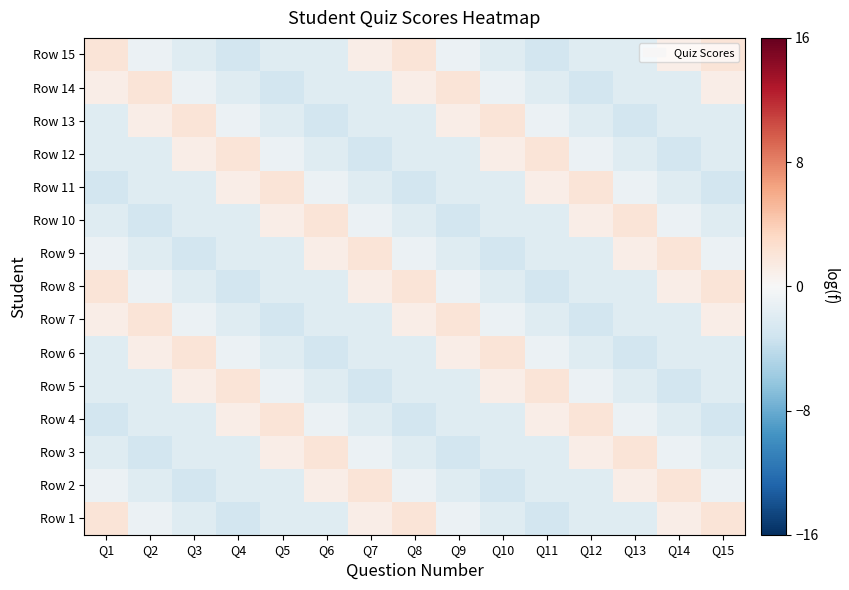

Reading left to right, what are all the values shown in this chart?

Row 1: Q1=2	Q2=-1	Q3=-2	Q4=-3	Q5=-2	Q6=-2	Q7=1	Q8=2	Q9=-1	Q10=-2	Q11=-3	Q12=-2	Q13=-2	Q14=1	Q15=2
Row 2: Q1=-1	Q2=-2	Q3=-3	Q4=-2	Q5=-2	Q6=1	Q7=2	Q8=-1	Q9=-2	Q10=-3	Q11=-2	Q12=-2	Q13=1	Q14=2	Q15=-1
Row 3: Q1=-2	Q2=-3	Q3=-2	Q4=-2	Q5=1	Q6=2	Q7=-1	Q8=-2	Q9=-3	Q10=-2	Q11=-2	Q12=1	Q13=2	Q14=-1	Q15=-2
Row 4: Q1=-3	Q2=-2	Q3=-2	Q4=1	Q5=2	Q6=-1	Q7=-2	Q8=-3	Q9=-2	Q10=-2	Q11=1	Q12=2	Q13=-1	Q14=-2	Q15=-3
Row 5: Q1=-2	Q2=-2	Q3=1	Q4=2	Q5=-1	Q6=-2	Q7=-3	Q8=-2	Q9=-2	Q10=1	Q11=2	Q12=-1	Q13=-2	Q14=-3	Q15=-2
Row 6: Q1=-2	Q2=1	Q3=2	Q4=-1	Q5=-2	Q6=-3	Q7=-2	Q8=-2	Q9=1	Q10=2	Q11=-1	Q12=-2	Q13=-3	Q14=-2	Q15=-2
Row 7: Q1=1	Q2=2	Q3=-1	Q4=-2	Q5=-3	Q6=-2	Q7=-2	Q8=1	Q9=2	Q10=-1	Q11=-2	Q12=-3	Q13=-2	Q14=-2	Q15=1
Row 8: Q1=2	Q2=-1	Q3=-2	Q4=-3	Q5=-2	Q6=-2	Q7=1	Q8=2	Q9=-1	Q10=-2	Q11=-3	Q12=-2	Q13=-2	Q14=1	Q15=2
Row 9: Q1=-1	Q2=-2	Q3=-3	Q4=-2	Q5=-2	Q6=1	Q7=2	Q8=-1	Q9=-2	Q10=-3	Q11=-2	Q12=-2	Q13=1	Q14=2	Q15=-1
Row 10: Q1=-2	Q2=-3	Q3=-2	Q4=-2	Q5=1	Q6=2	Q7=-1	Q8=-2	Q9=-3	Q10=-2	Q11=-2	Q12=1	Q13=2	Q14=-1	Q15=-2
Row 11: Q1=-3	Q2=-2	Q3=-2	Q4=1	Q5=2	Q6=-1	Q7=-2	Q8=-3	Q9=-2	Q10=-2	Q11=1	Q12=2	Q13=-1	Q14=-2	Q15=-3
Row 12: Q1=-2	Q2=-2	Q3=1	Q4=2	Q5=-1	Q6=-2	Q7=-3	Q8=-2	Q9=-2	Q10=1	Q11=2	Q12=-1	Q13=-2	Q14=-3	Q15=-2
Row 13: Q1=-2	Q2=1	Q3=2	Q4=-1	Q5=-2	Q6=-3	Q7=-2	Q8=-2	Q9=1	Q10=2	Q11=-1	Q12=-2	Q13=-3	Q14=-2	Q15=-2
Row 14: Q1=1	Q2=2	Q3=-1	Q4=-2	Q5=-3	Q6=-2	Q7=-2	Q8=1	Q9=2	Q10=-1	Q11=-2	Q12=-3	Q13=-2	Q14=-2	Q15=1
Row 15: Q1=2	Q2=-1	Q3=-2	Q4=-3	Q5=-2	Q6=-2	Q7=1	Q8=2	Q9=-1	Q10=-2	Q11=-3	Q12=-2	Q13=-2	Q14=1	Q15=2